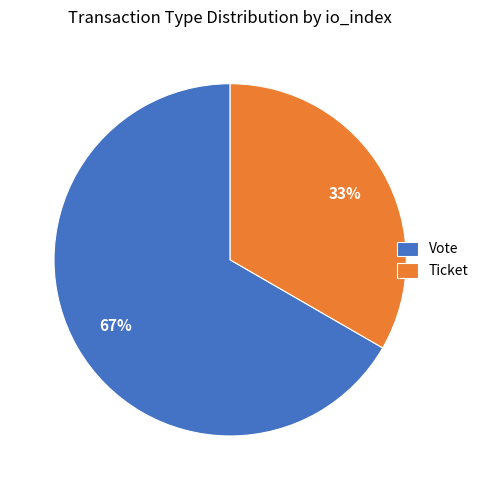

Which has a higher value, Ticket or Vote?

Vote